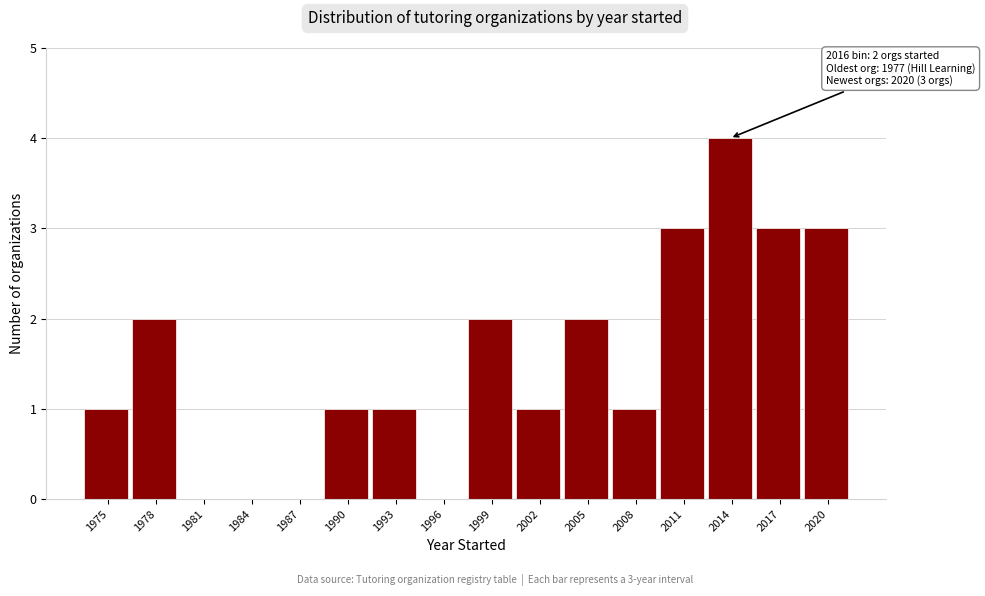

Reading left to right, what are all the values shown in this chart?

1975=1	1978=2	1981=0	1984=0	1987=0	1990=1	1993=1	1996=0	1999=2	2002=1	2005=2	2008=1	2011=3	2014=4	2017=3	2020=3